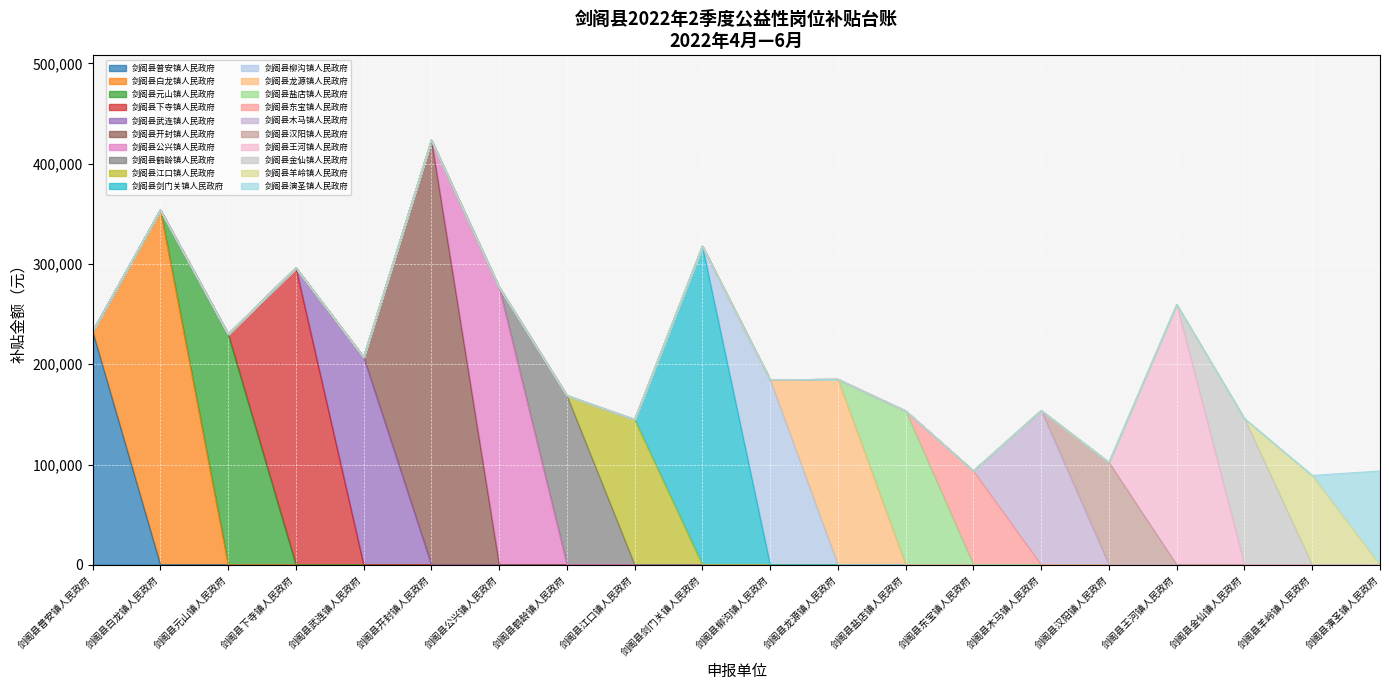

Which category has the highest value in the 剑阁县普安镇人民政府 series?

剑阁县普安镇人民政府